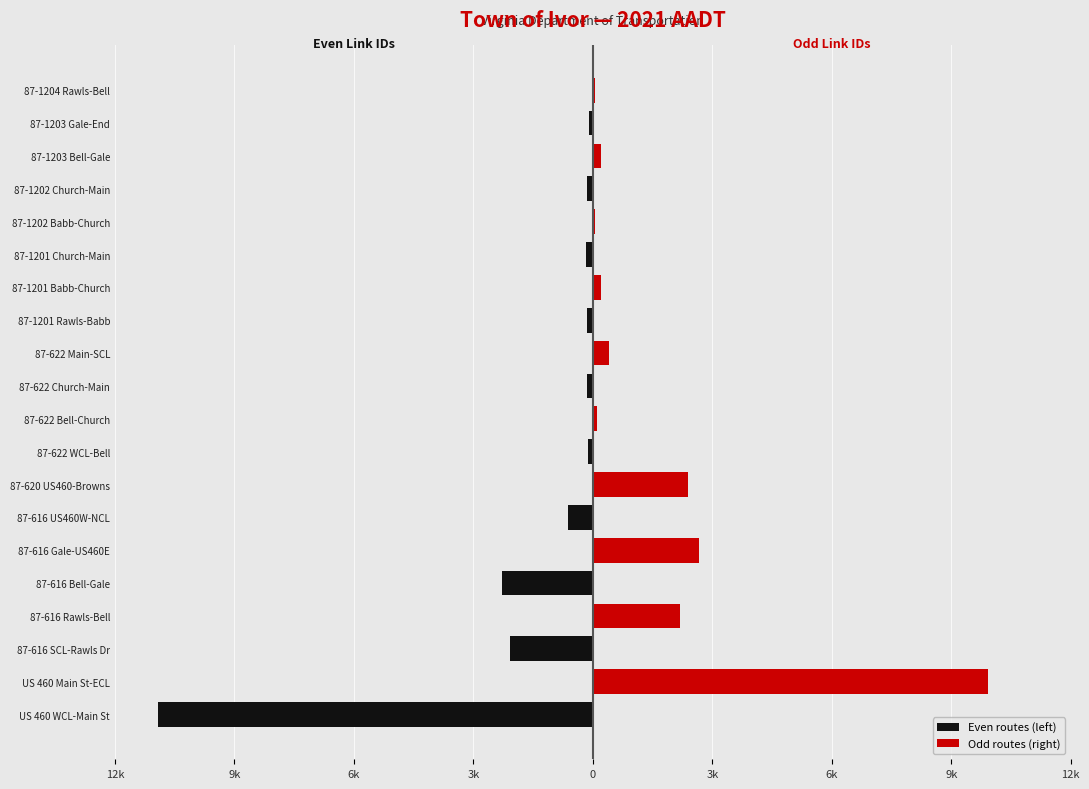

True or false: Odd routes (right) has a value of 0 at 87-1201 Church-Main.

True